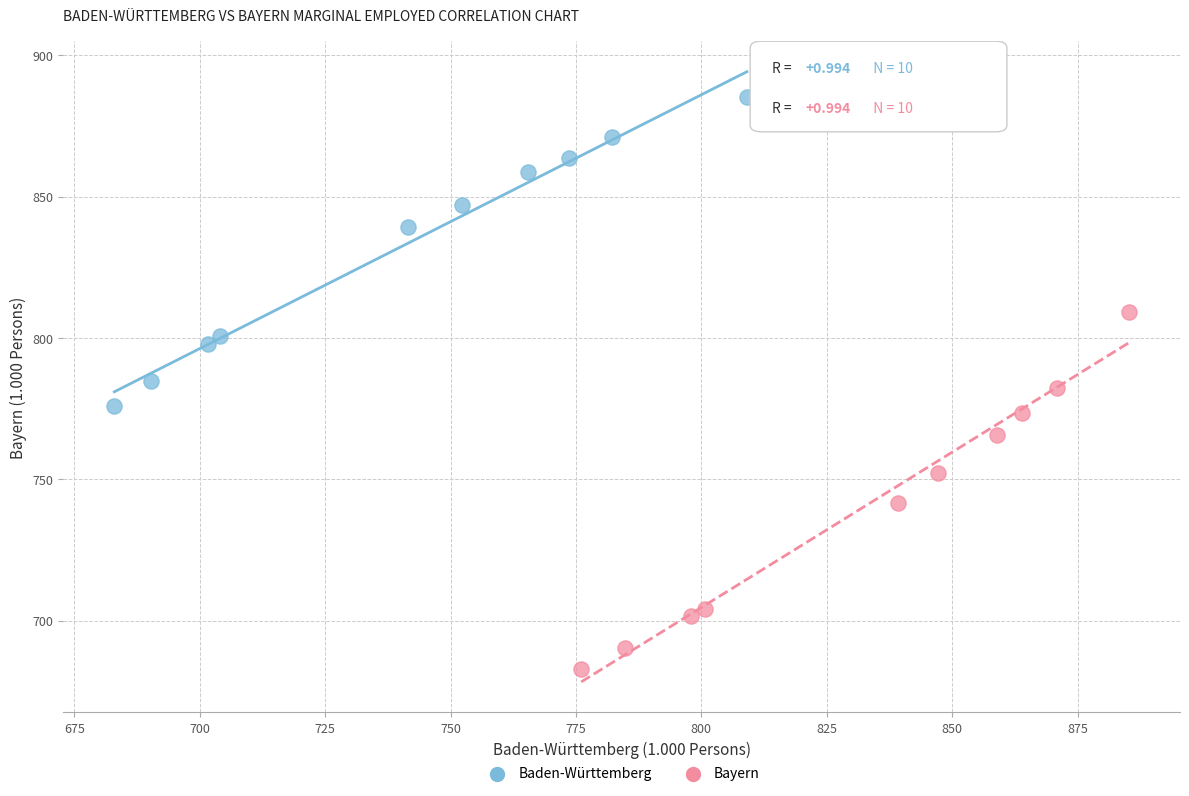

Which series contains the highest Y value?

Baden-Württemberg